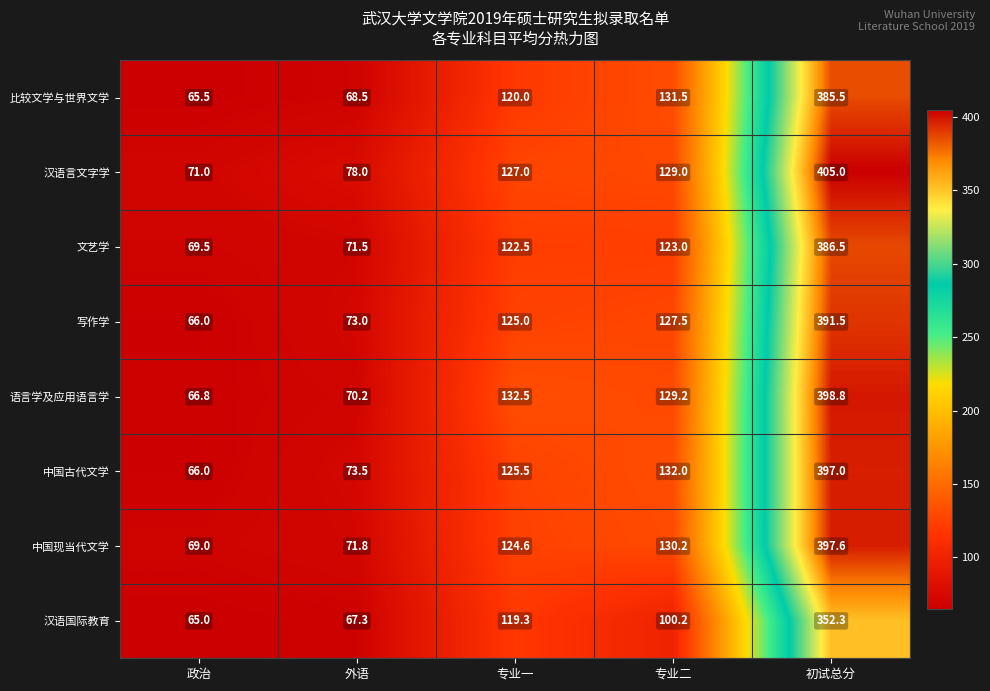

Where is 汉语国际教育 nearest to the value 208?

专业一